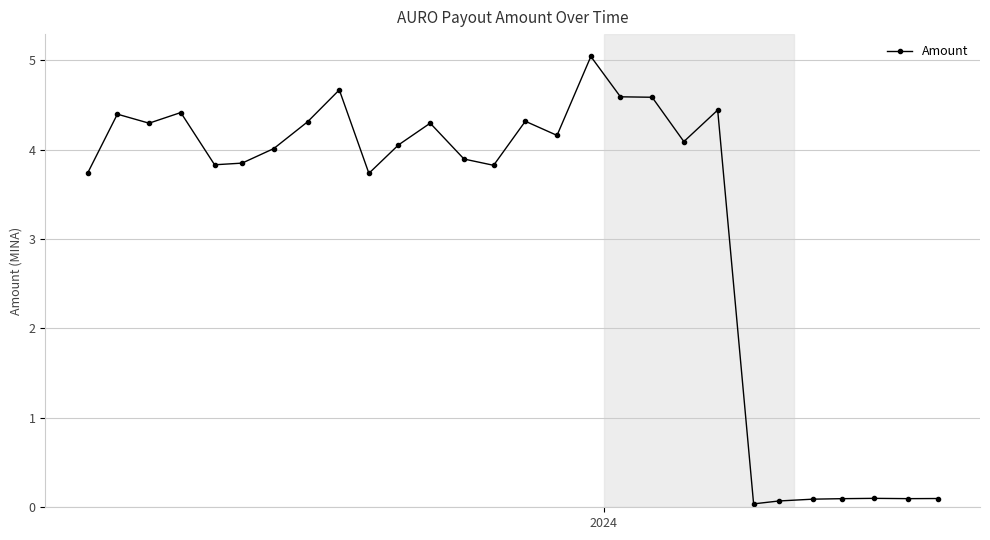

How many series are shown in this chart?

1